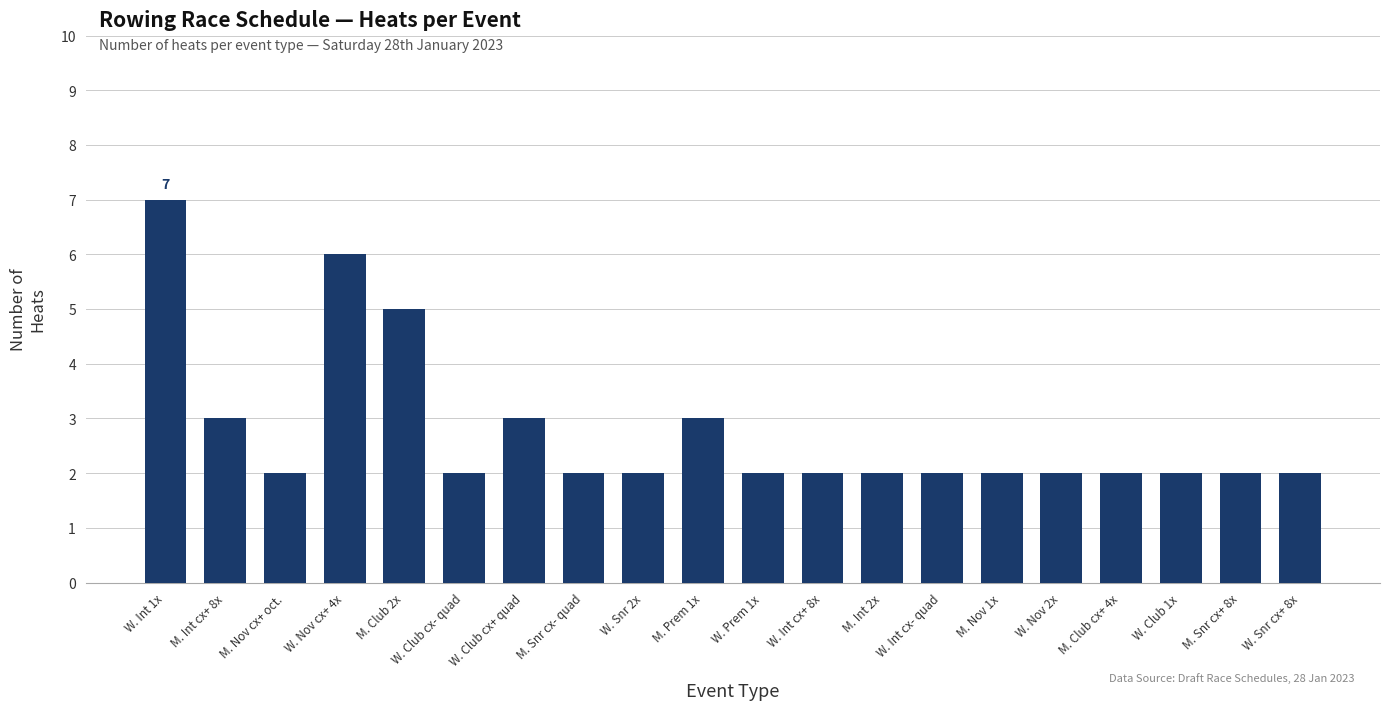

Is it true that the value at W. Prem 1x is 2?

True